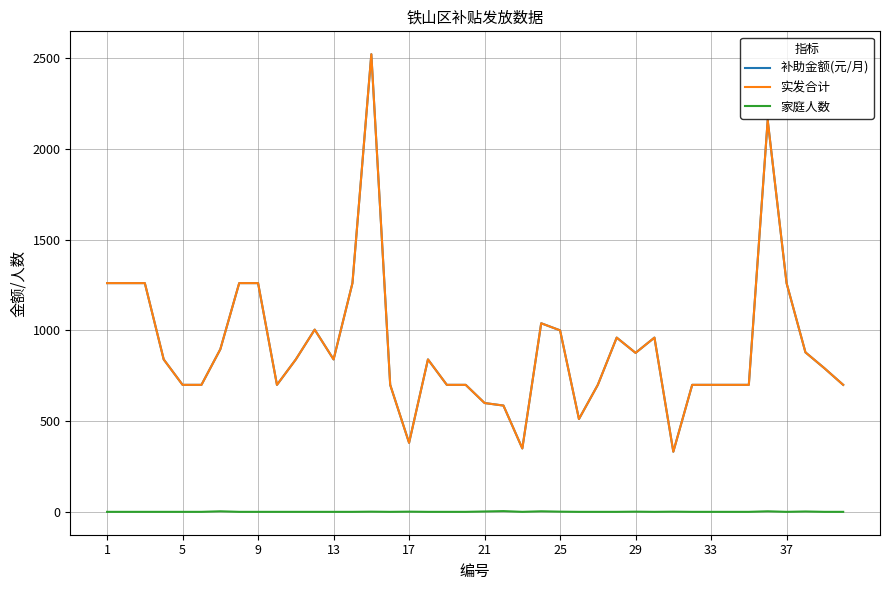

True or false: 家庭人数 and 补助金额(元/月) cross at least once.

False